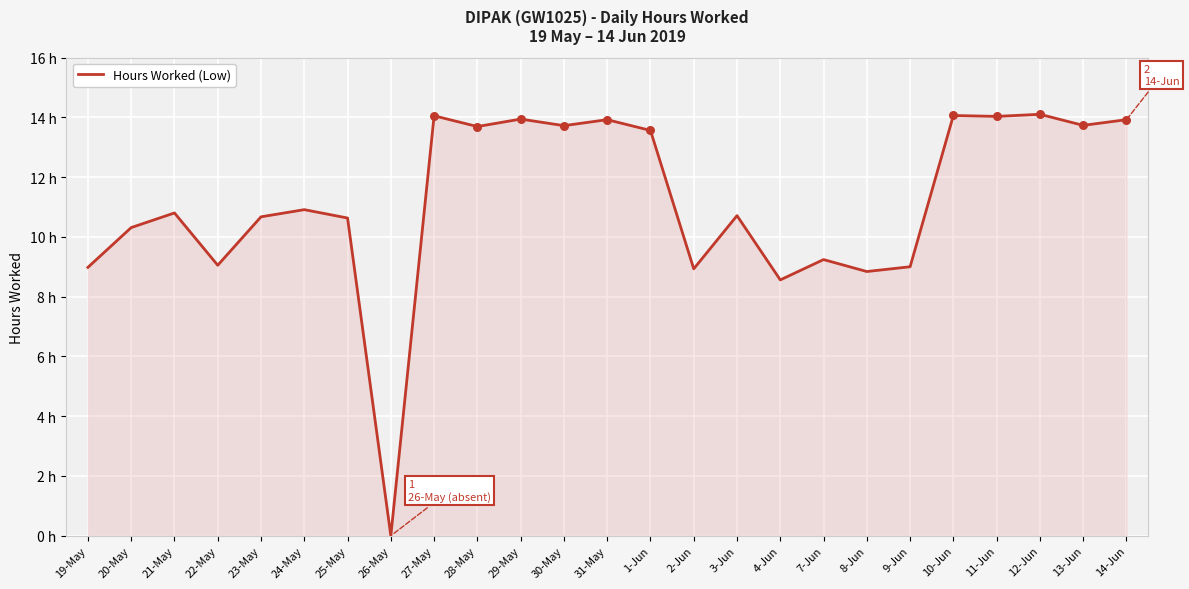

Approximately how many times larger is the value at 30-May compared to 19-May?

1.5